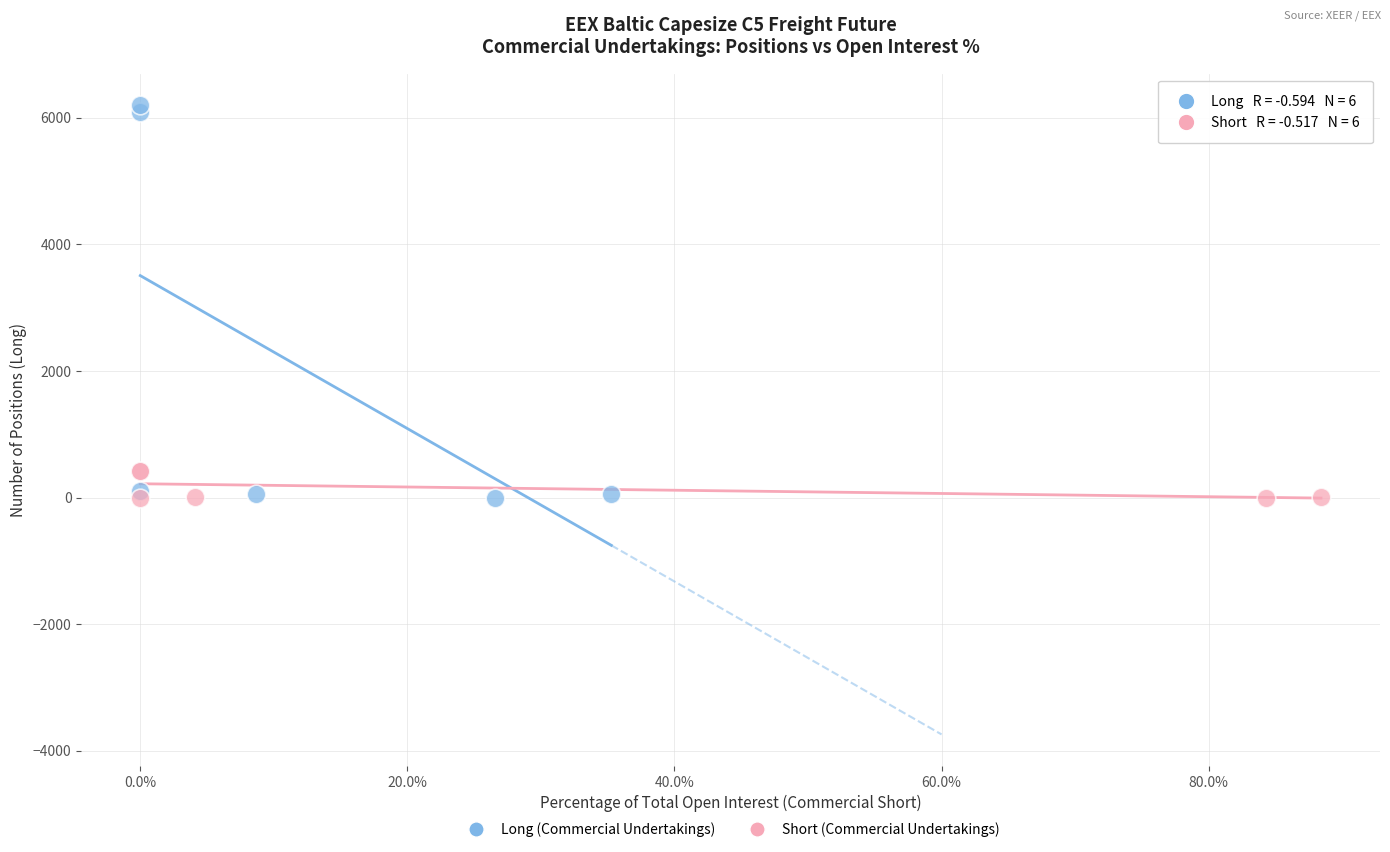

Which series has the widest spread of Y values?

Long (Commercial Undertakings)